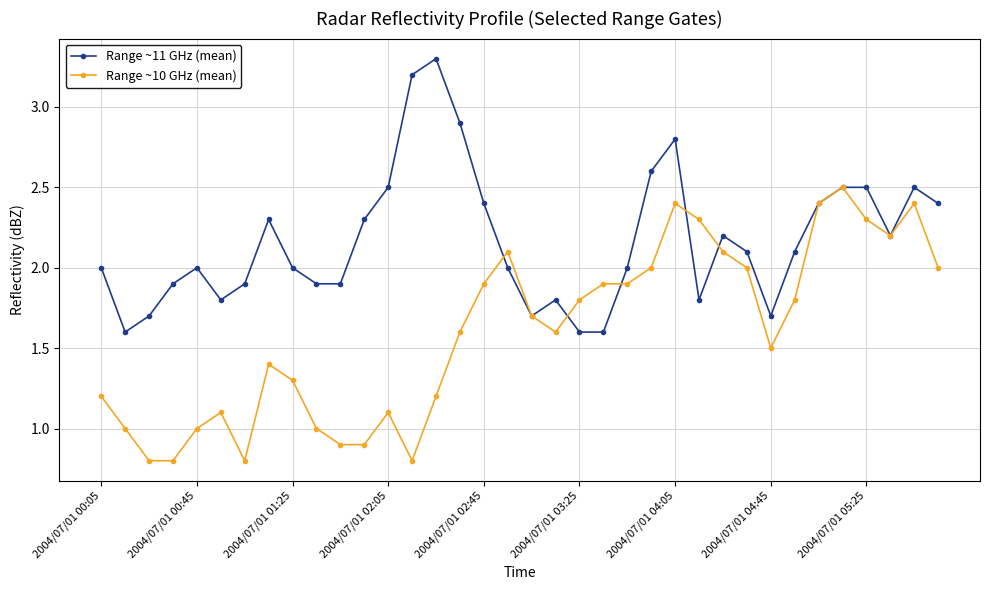

What is the value of the Range ~11 GHz (mean) point at the 36th from the left?

2.4